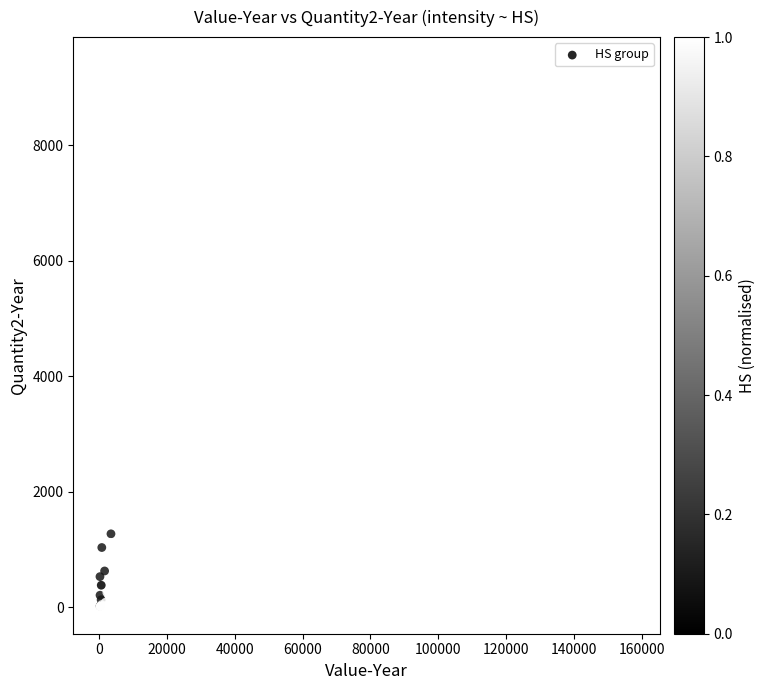

What Y value in the scatter plot is closest to 4703?

3281